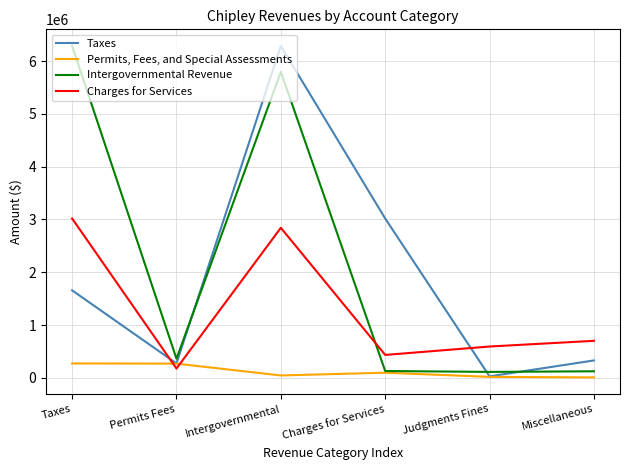

At which label does Taxes reach its peak?

Intergovernmental